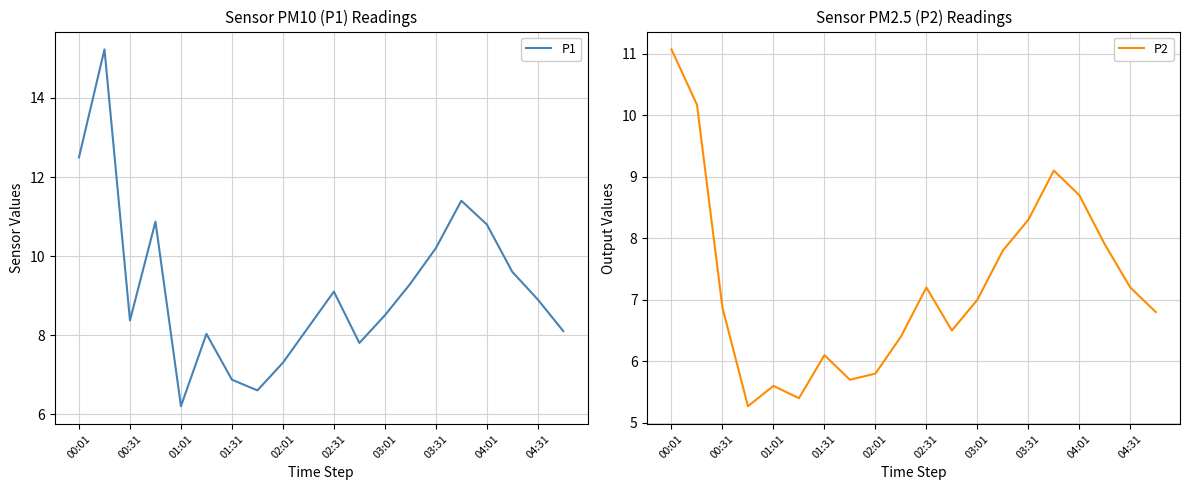

The value of P1 at 04:31 is 11.7. True or false?

False